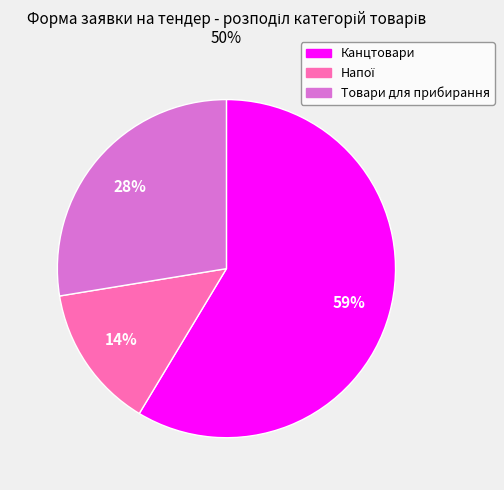

Which slice is the largest?

Канцтовари